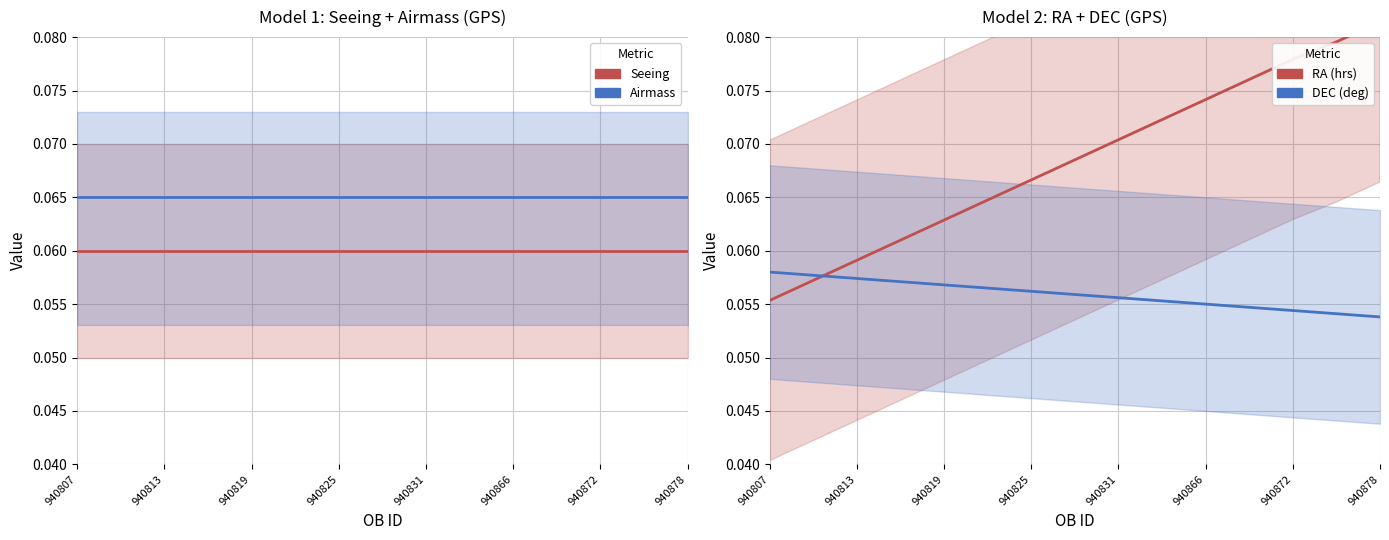

How many lines are shown in the chart?

4